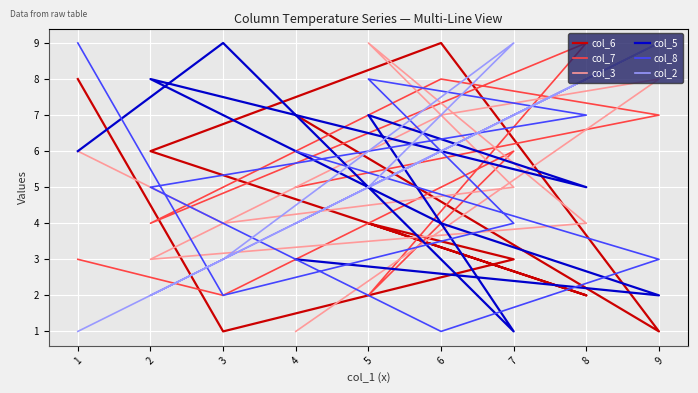

What is the difference between the maximum and second lowest values in the col_7 series?

7